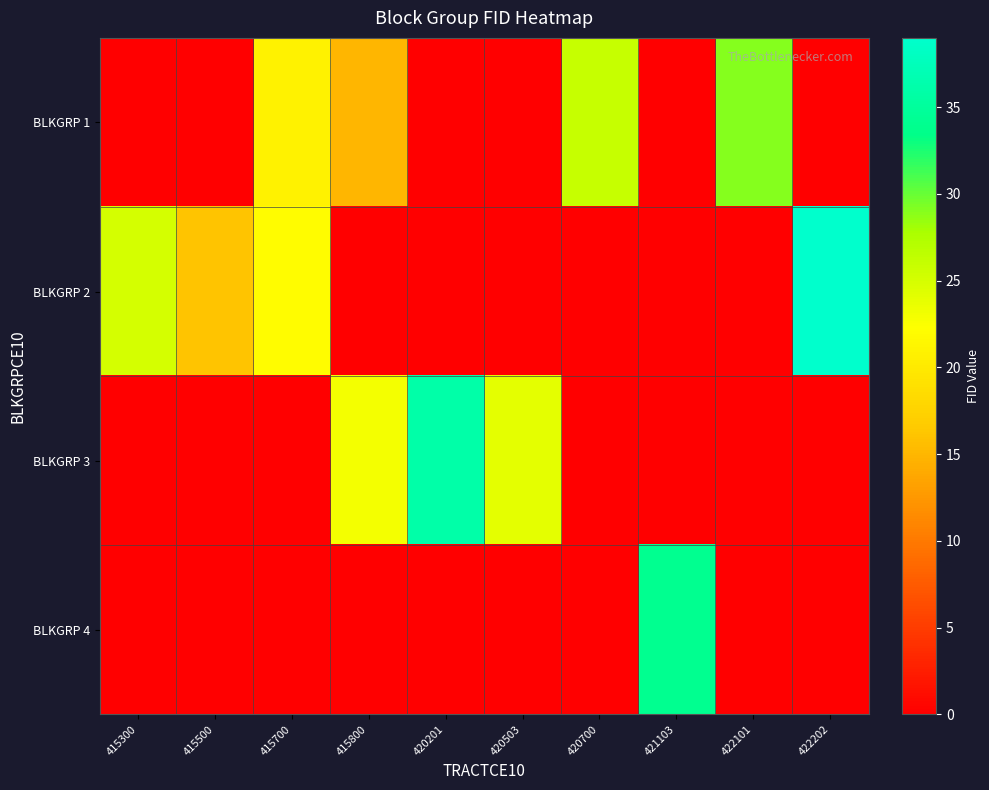

Which series has the largest total across all categories?

BLKGRP 2